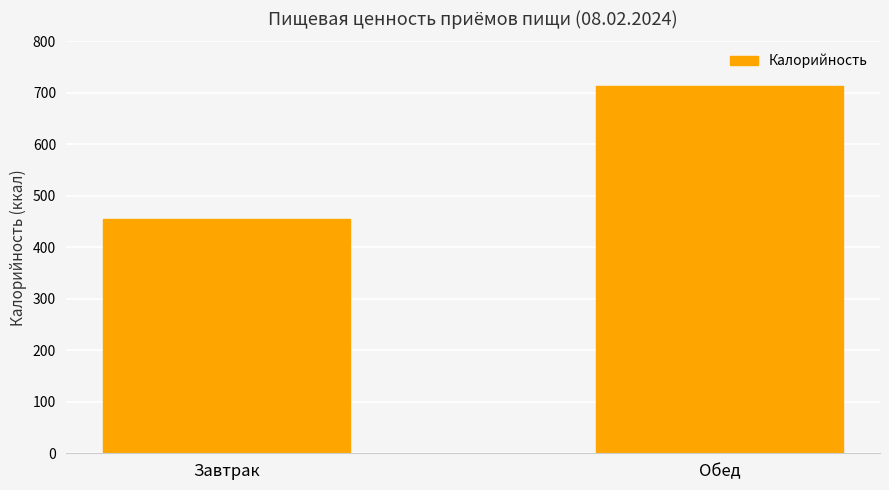

List the labels in order of value, largest first.

Обед, Завтрак